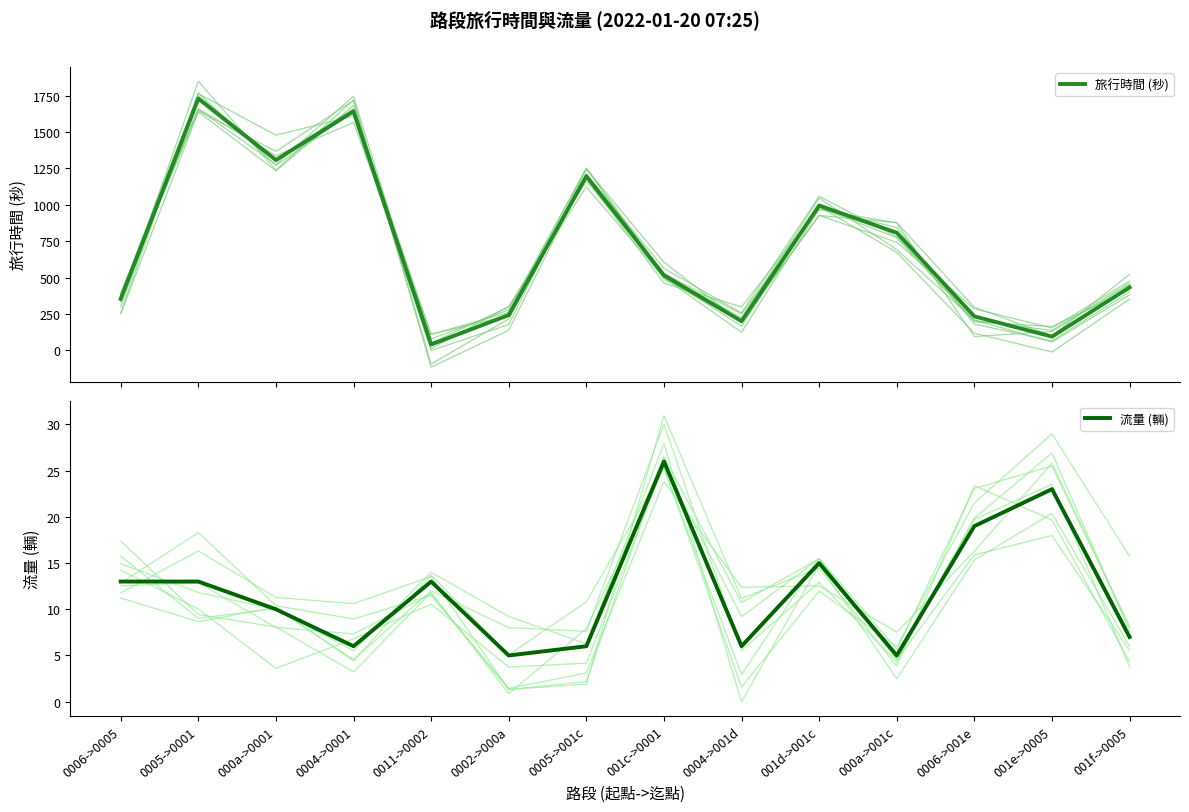

Where is 旅行時間 (秒) nearest to the value 885?

000a->001c